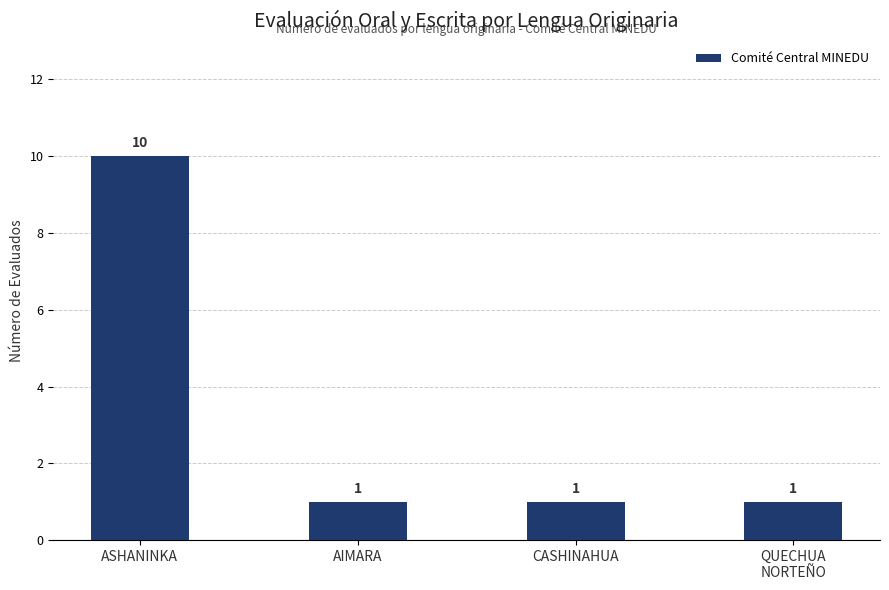

True or false: the data shows 3 at ASHANINKA.

False